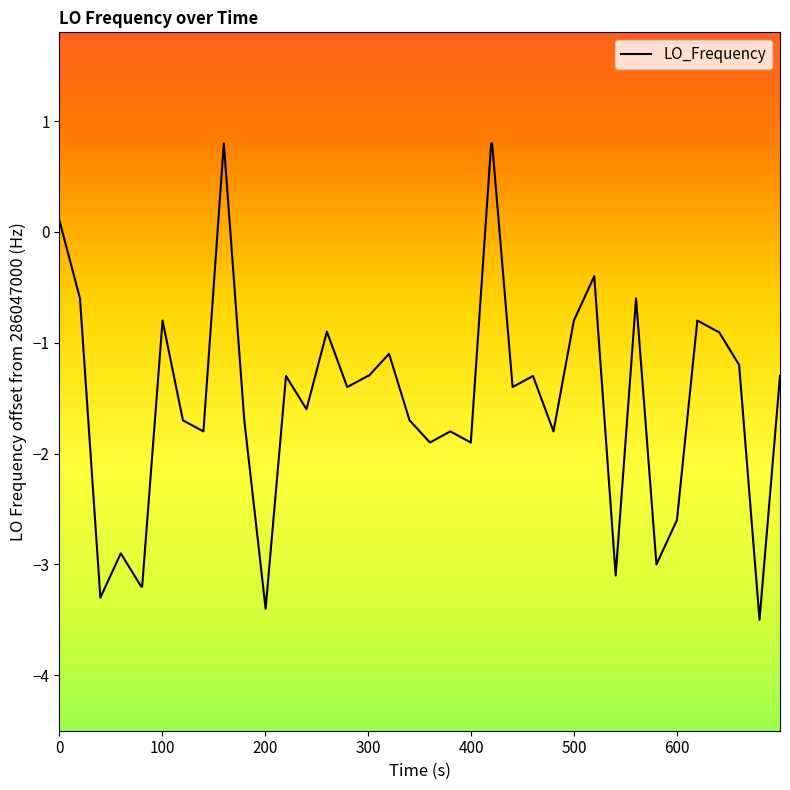

How many distinct data groups are displayed?

1